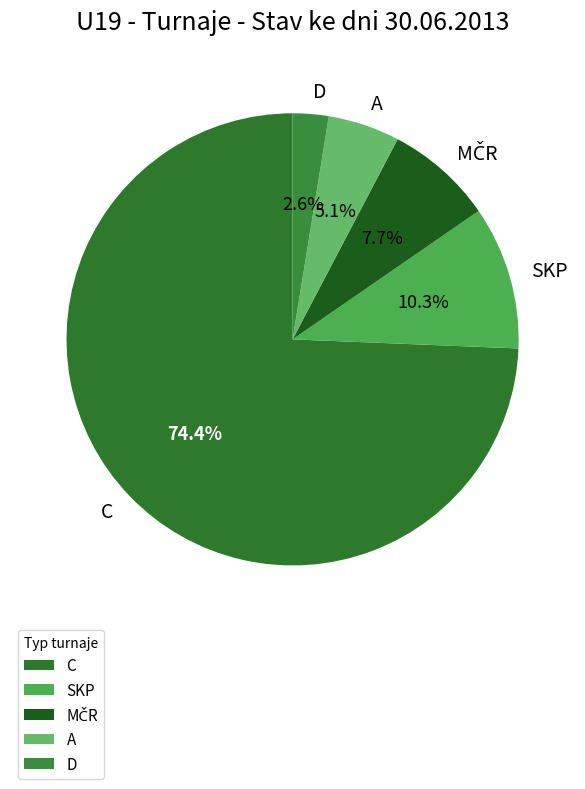

What portion of the pie excludes SKP?

89.7%